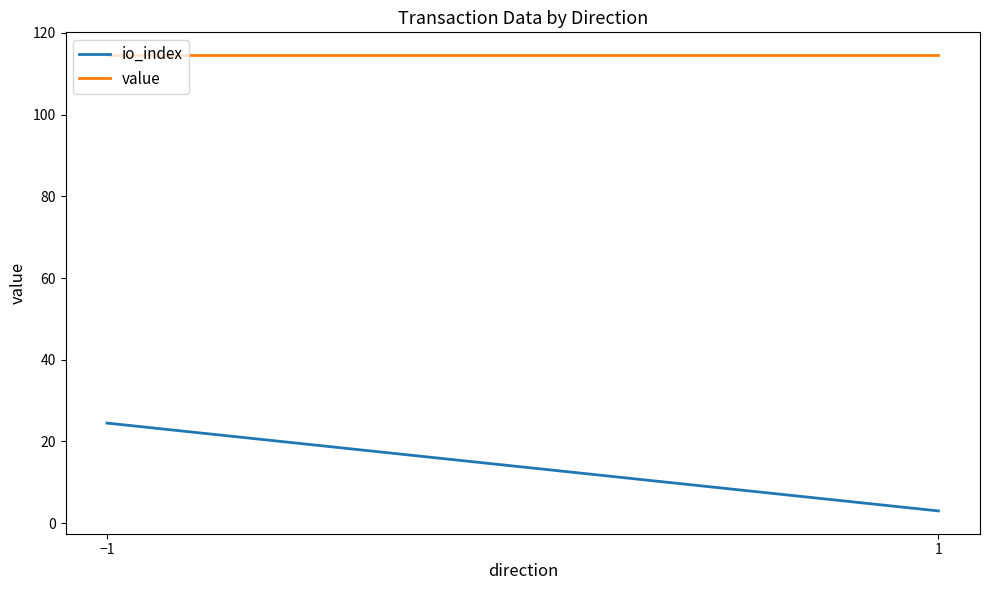

What is the value of the value point at the 1st from the left?

114.6